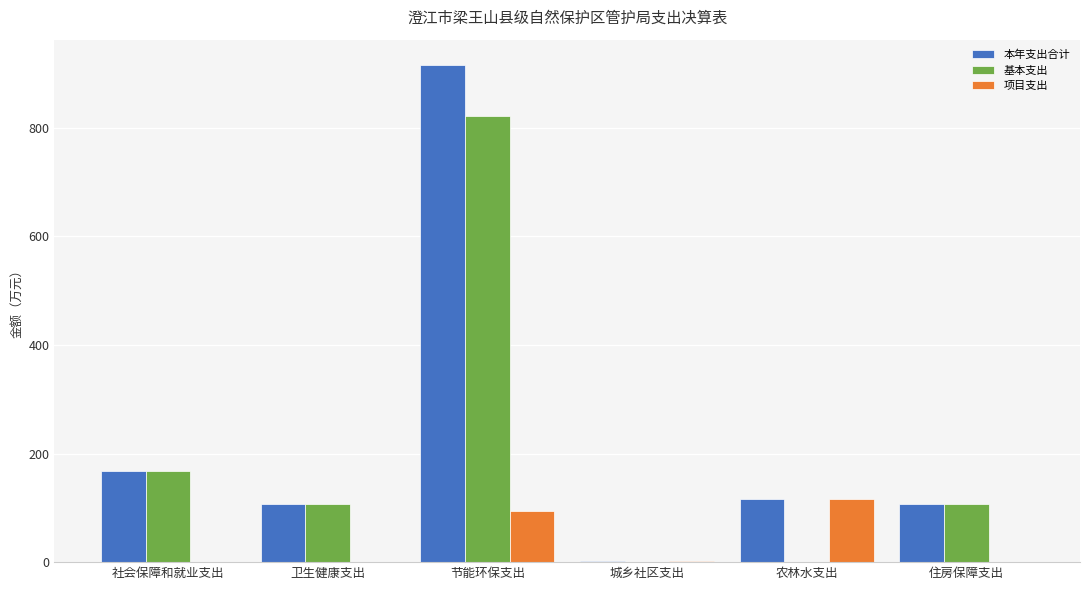

Which series changed the most between 社会保障和就业支出 and 节能环保支出?

本年支出合计